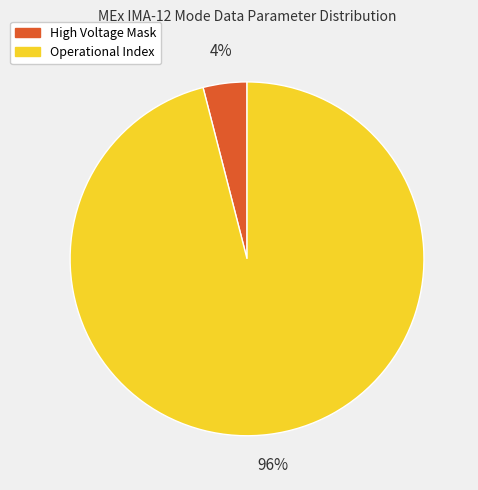

To the nearest percent, what is the average slice percentage?

50%